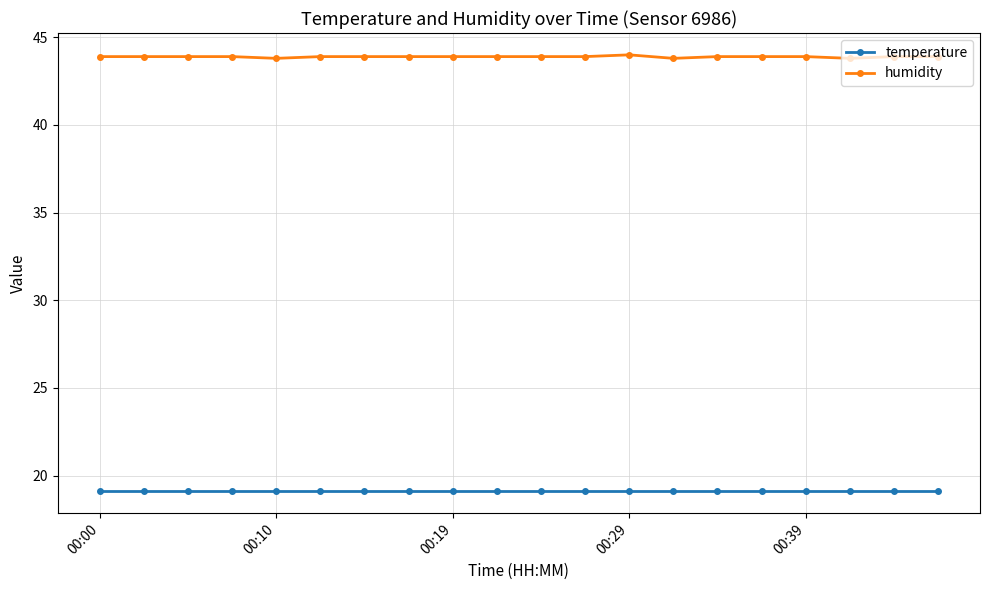

What is the smallest value displayed?

19.1